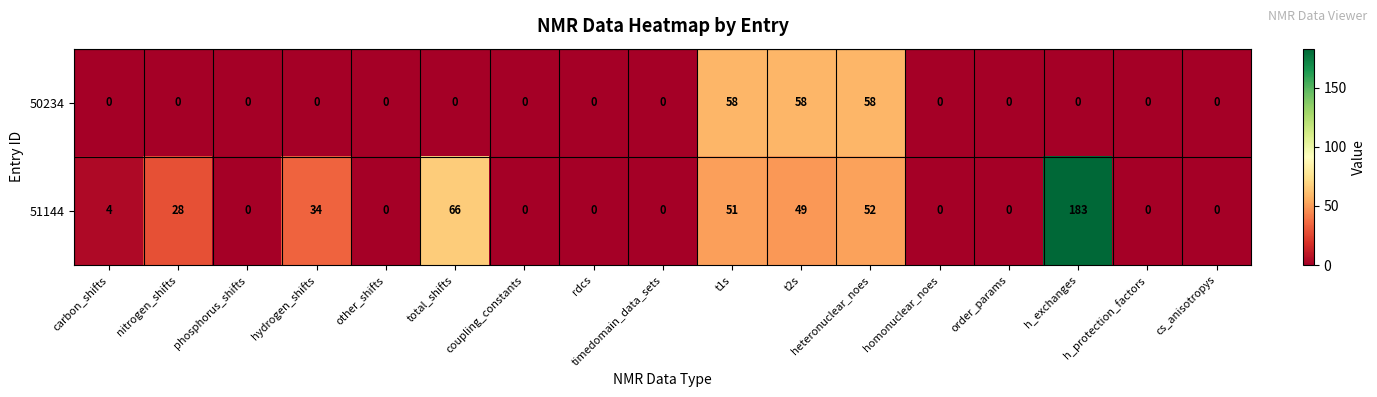

Which series changed the most between hydrogen_shifts and homonuclear_noes?

51144